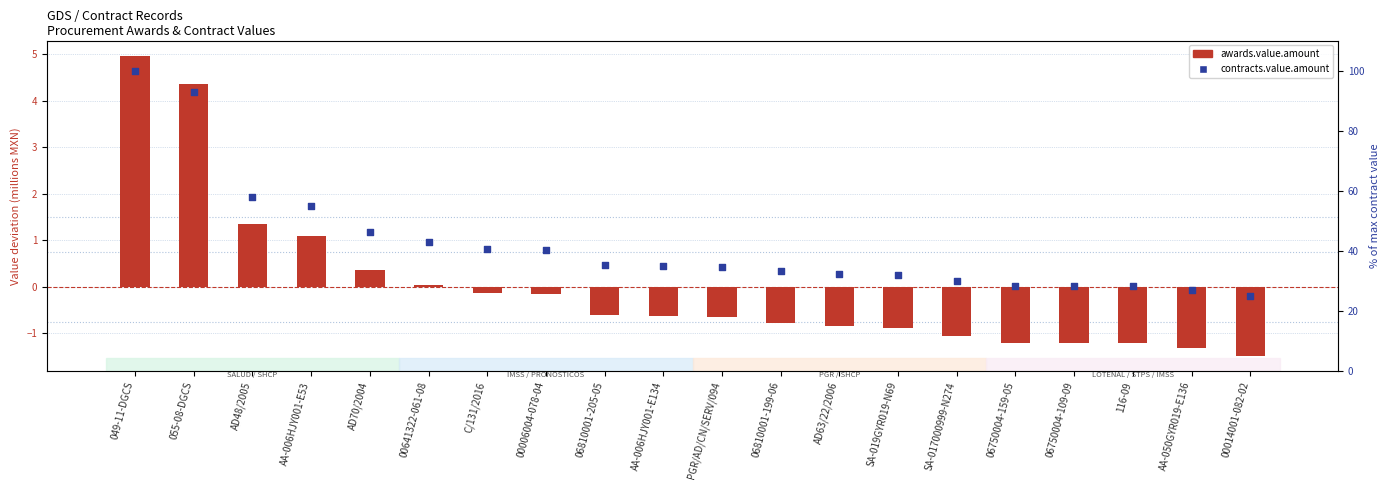

What are all the series names shown in the legend?

awards.value.amount, contracts.value.amount